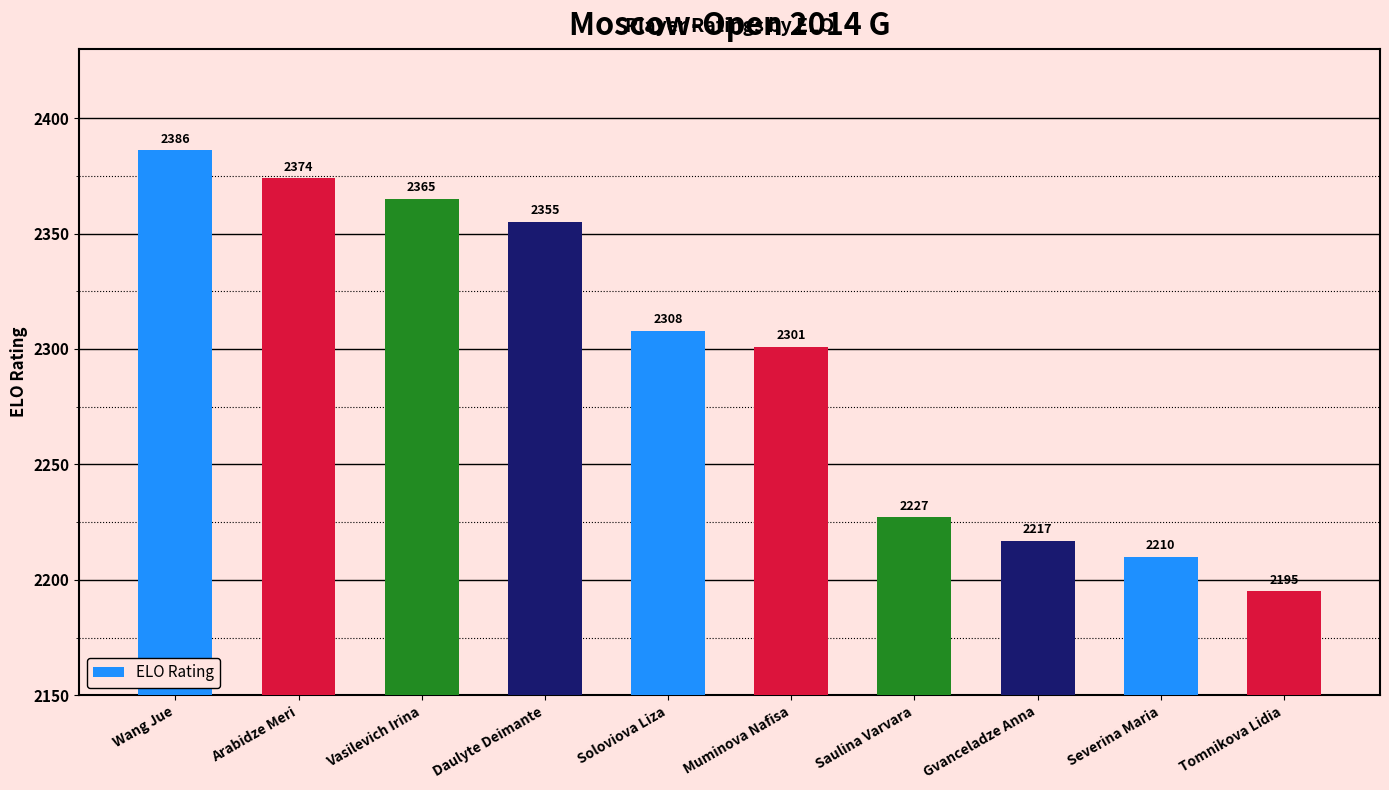

What is the change in value from Wang Jue to Soloviova Liza?

-78